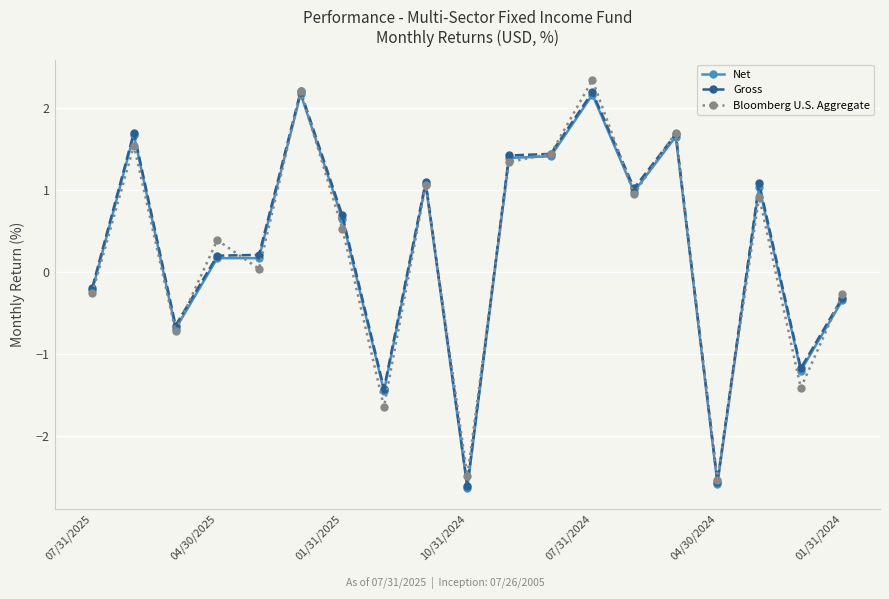

What is the value of the Bloomberg U.S. Aggregate point at the 10th from the left?

-2.5